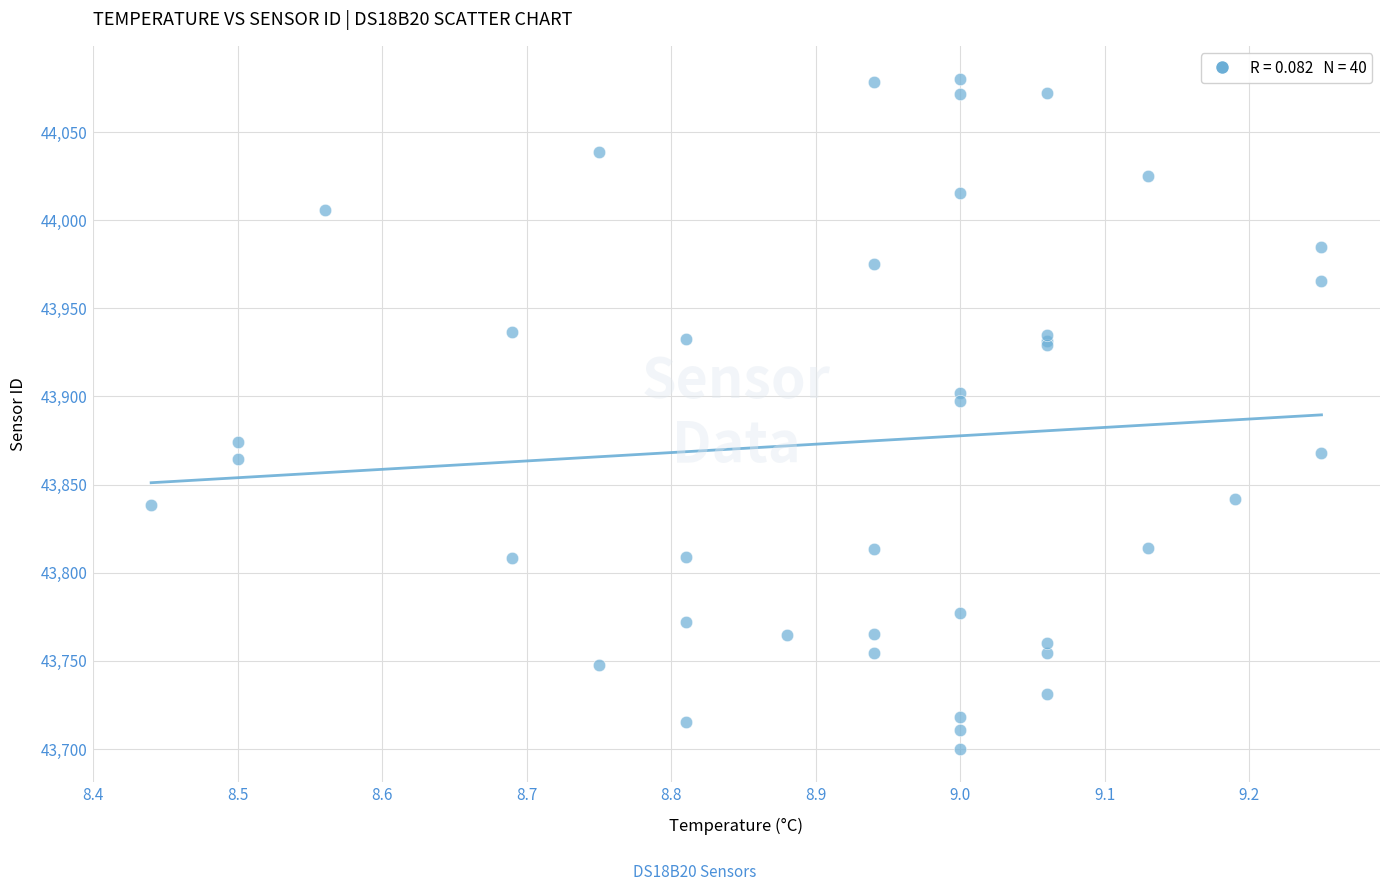

What Y value in the scatter plot is closest to 43890?

43897.7